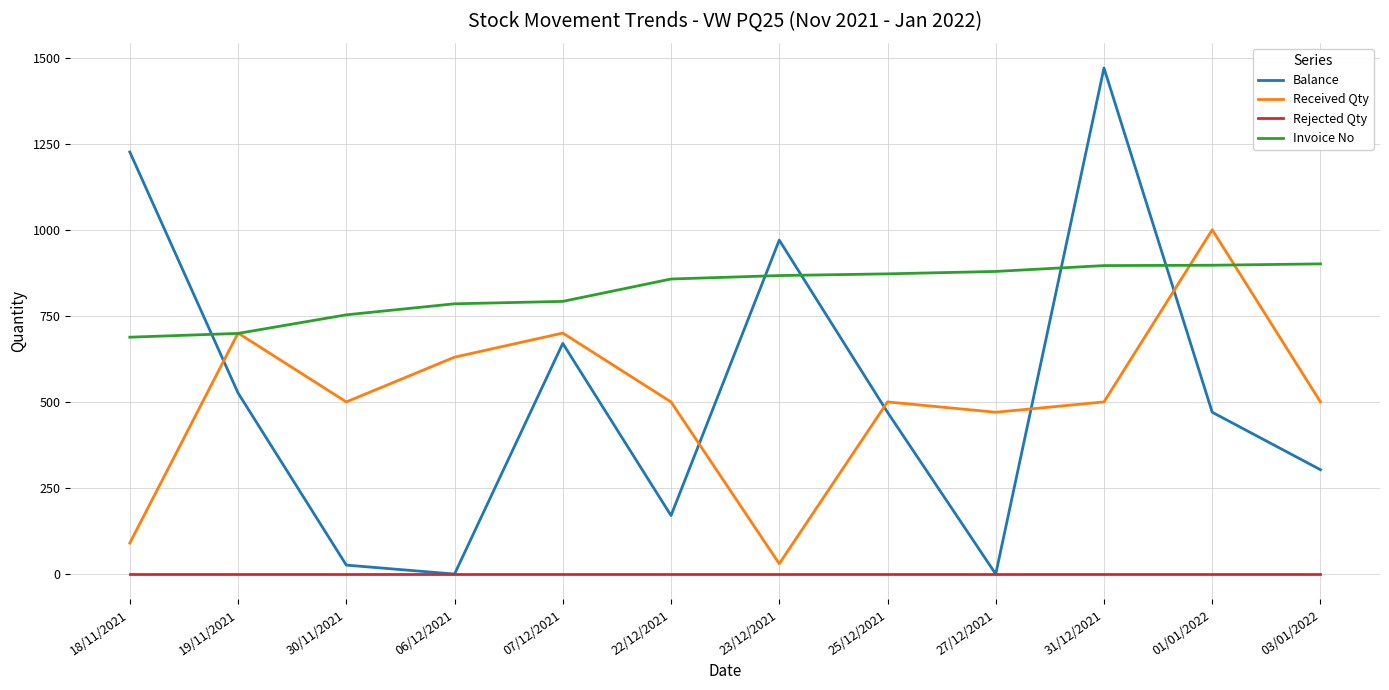

Rank the series at 03/01/2022 from highest to lowest value.

Invoice No, Received Qty, Balance, Rejected Qty